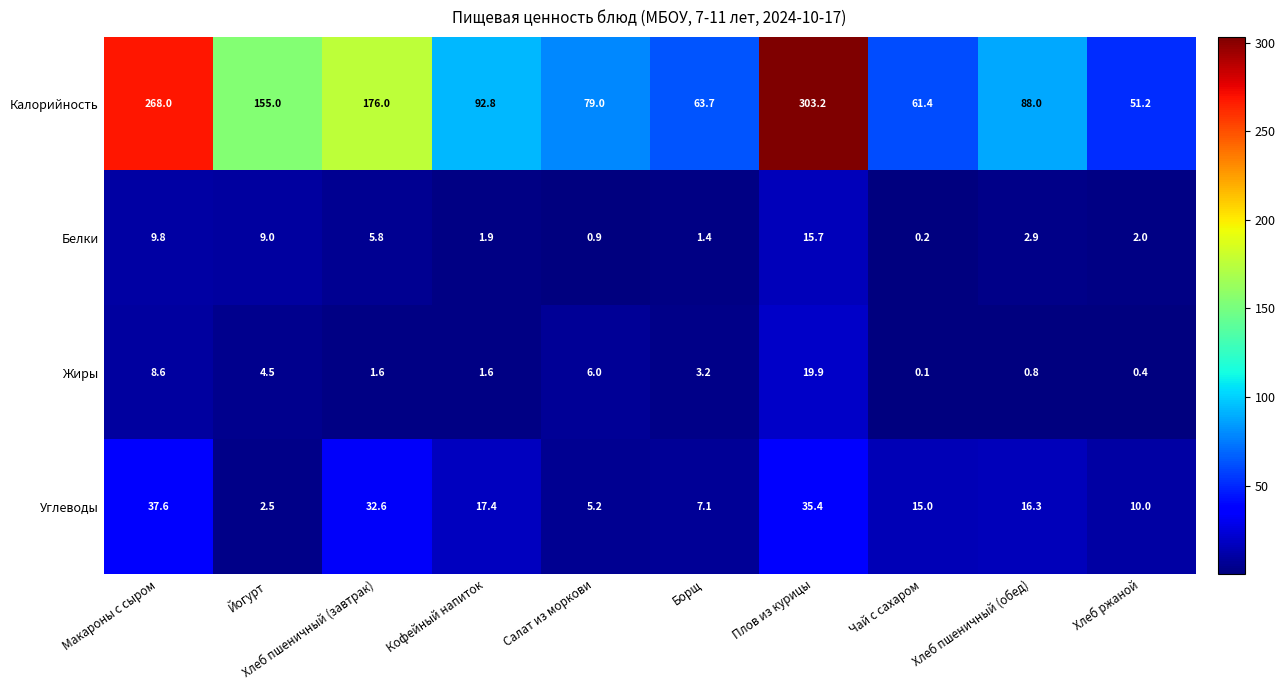

Count the number of data series in this chart.

4